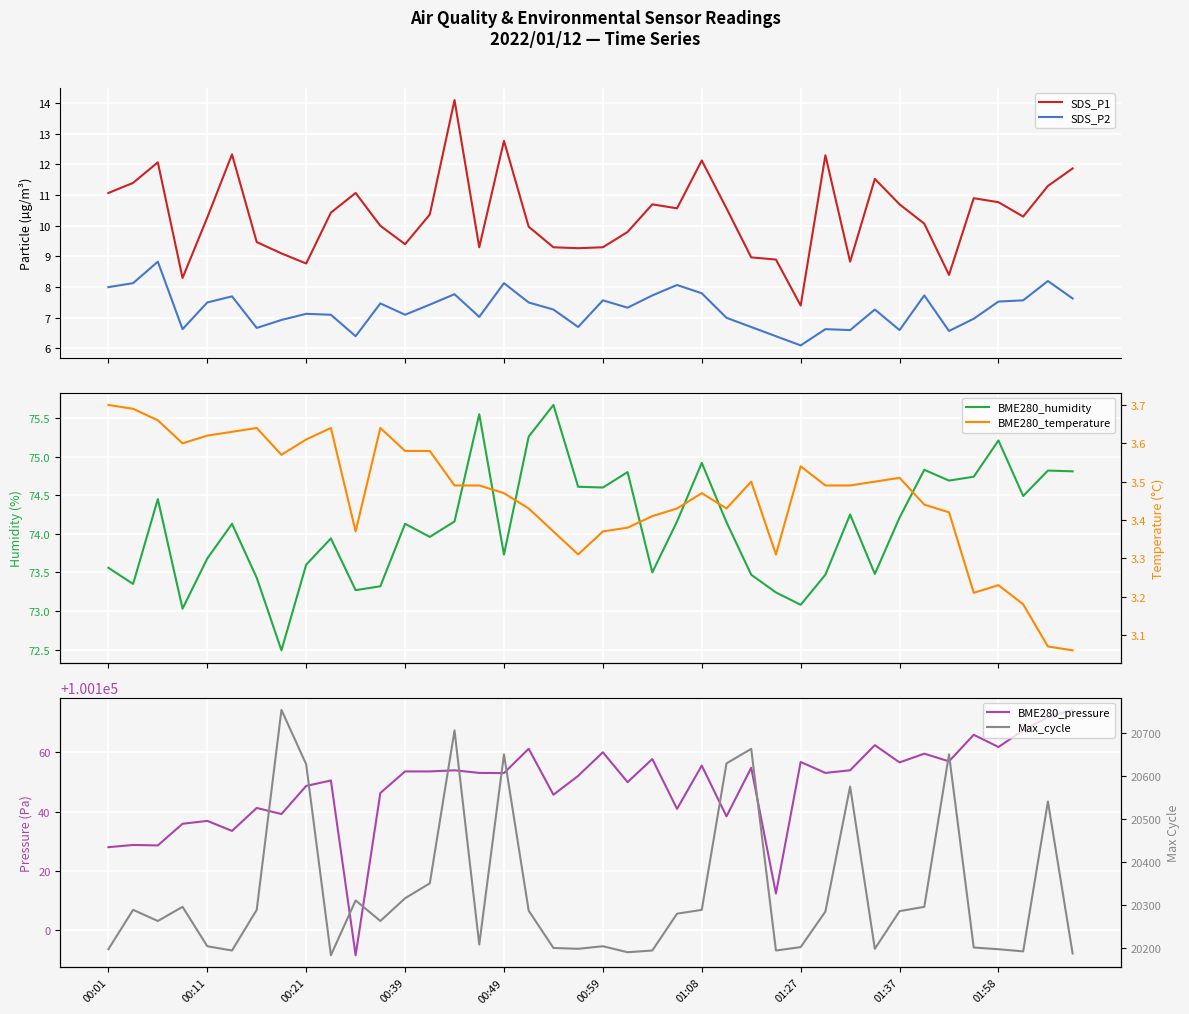

What is the approximate value of BME280_temperature at 37?

3.2